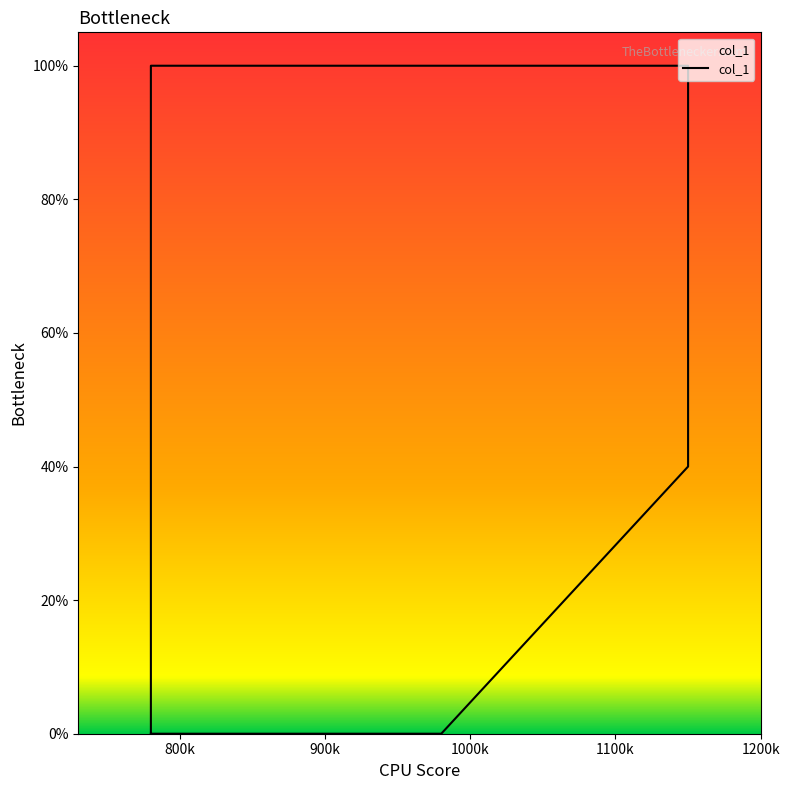

At which category does the chart reach its peak across all series?

800k